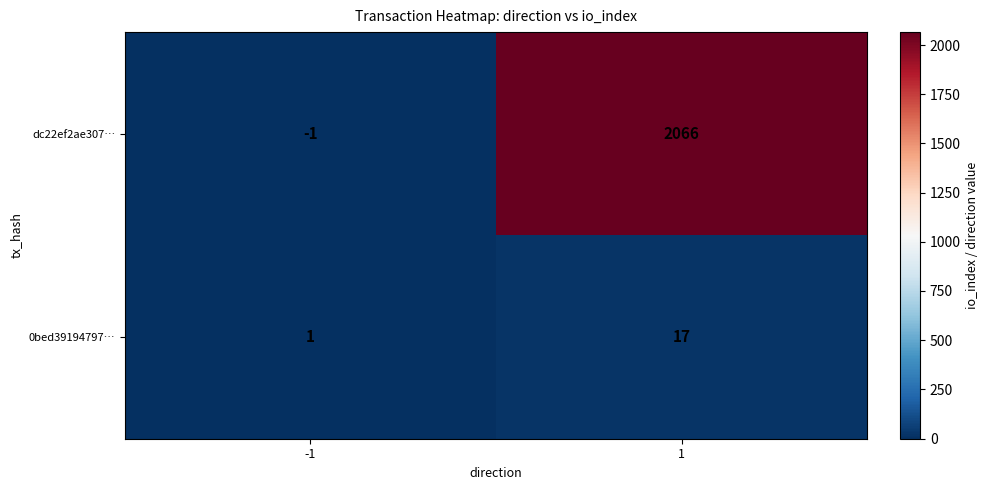

True or false: dc22ef2ae307… has a value of 2066 at 1.

True